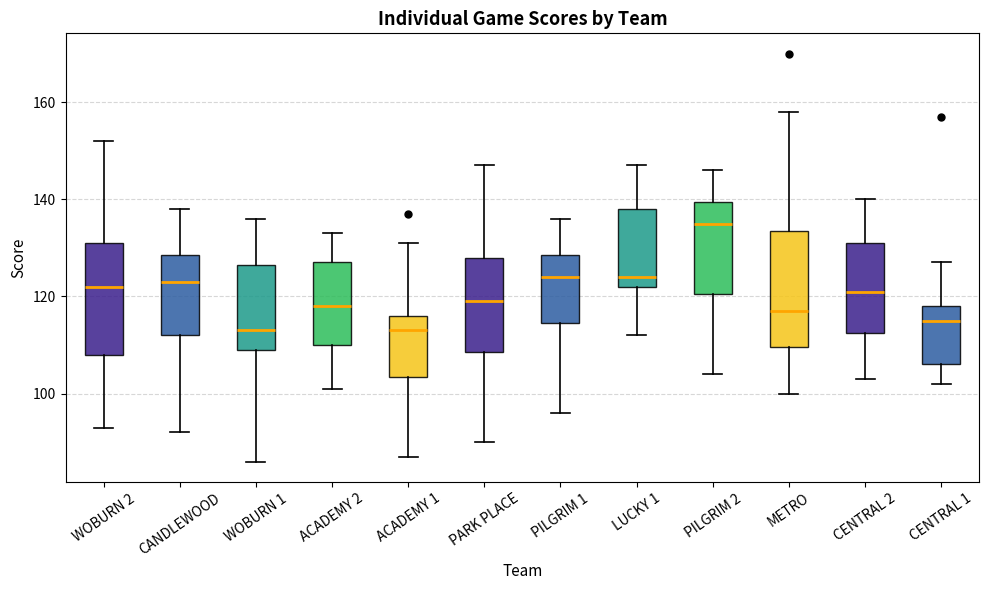

Reading left to right, transcribe this box plot: for each box, give where its median line is, the range the box spans, and where its two whiskers end, as read against the y-axis. The values are not printed on the chart, so give them approximately, as read against the axis.

WOBURN 2: median 122, box 108 to 132, whiskers 94 to 152
CANDLEWOOD: median 124, box 112 to 128, whiskers 92 to 138
WOBURN 1: median 114, box 110 to 126, whiskers 86 to 136
ACADEMY 2: median 118, box 110 to 128, whiskers 102 to 134
ACADEMY 1: median 114, box 104 to 116, whiskers 88 to 132
PARK PLACE: median 120, box 108 to 128, whiskers 90 to 148
PILGRIM 1: median 124, box 114 to 128, whiskers 96 to 136
LUCKY 1: median 124, box 122 to 138, whiskers 112 to 148
PILGRIM 2: median 136, box 120 to 140, whiskers 104 to 146
METRO: median 118, box 110 to 134, whiskers 100 to 158
CENTRAL 2: median 122, box 112 to 132, whiskers 104 to 140
CENTRAL 1: median 116, box 106 to 118, whiskers 102 to 128